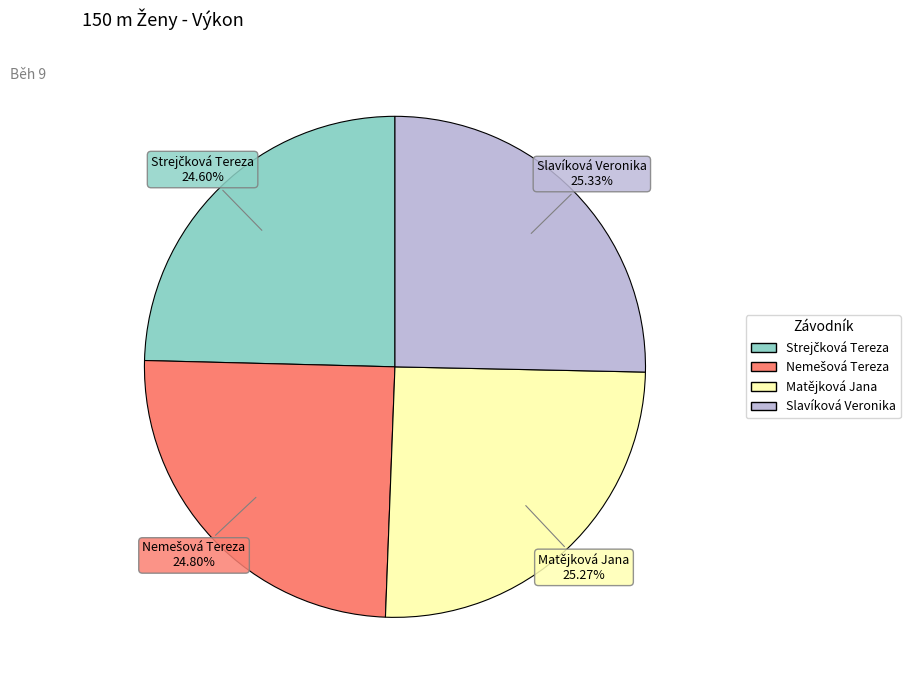

Count the number of slices in the pie.

4